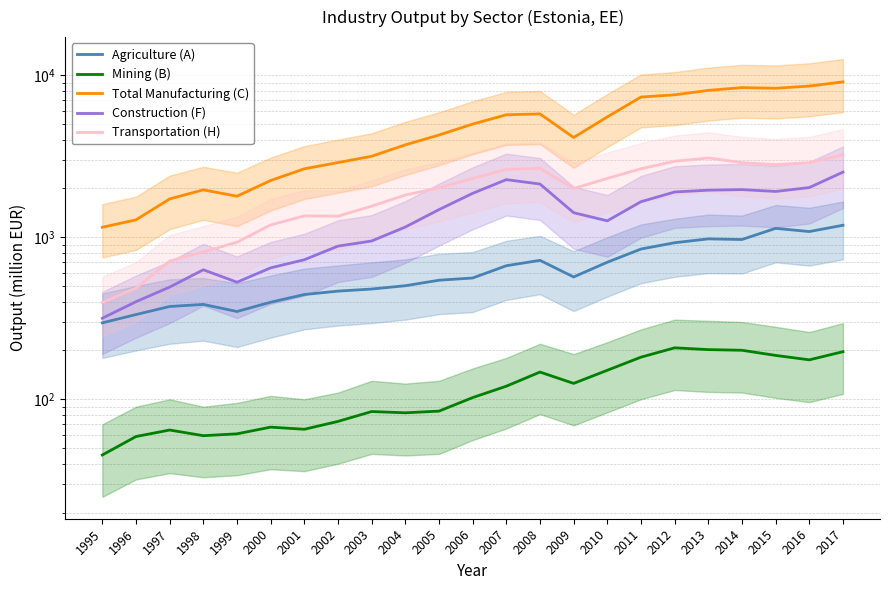

At how many categories does at least one series exceed 7593?

5